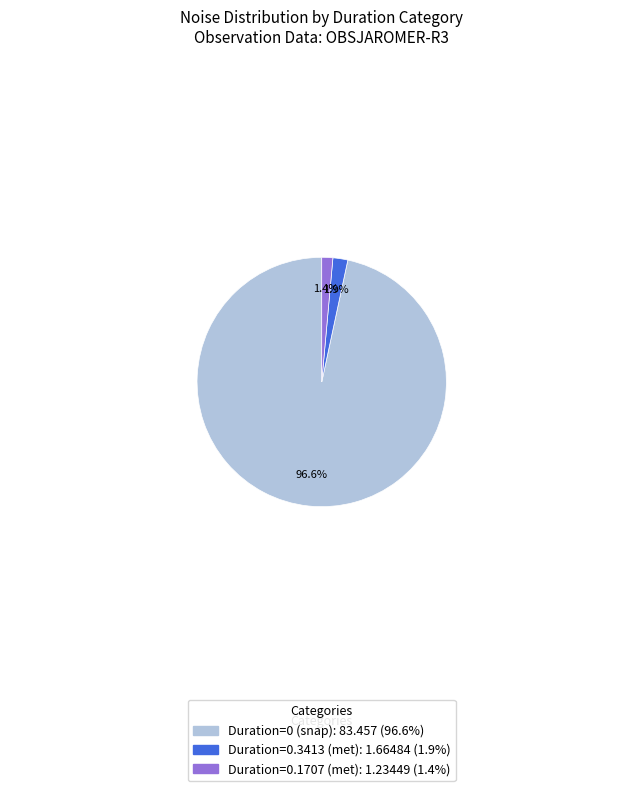

Is there a majority slice in this chart?

Yes